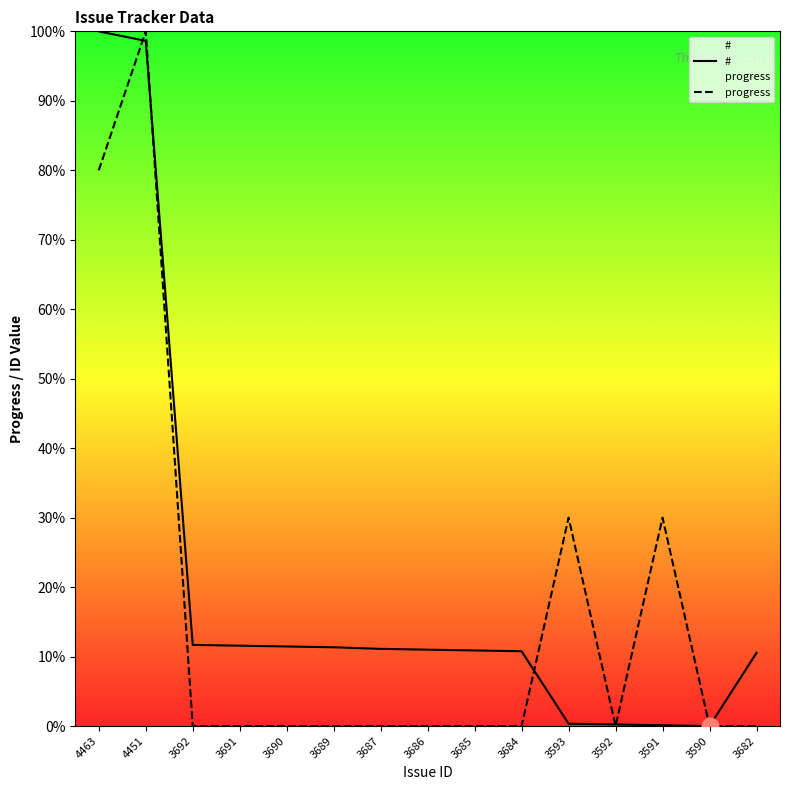

How many times do progress and # cross each other?

5